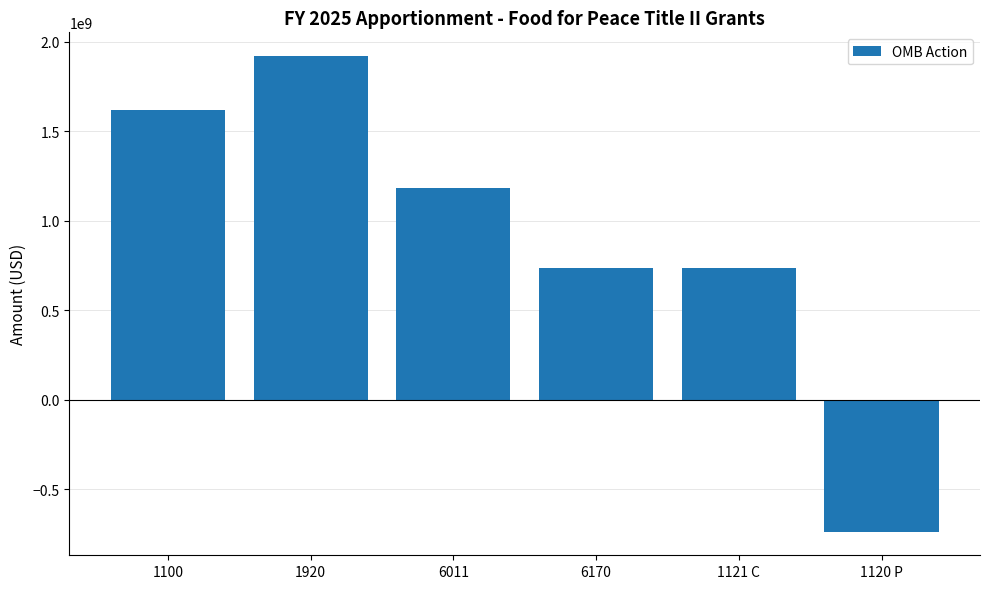

Which label corresponds to the smallest value in the chart?

1120 P